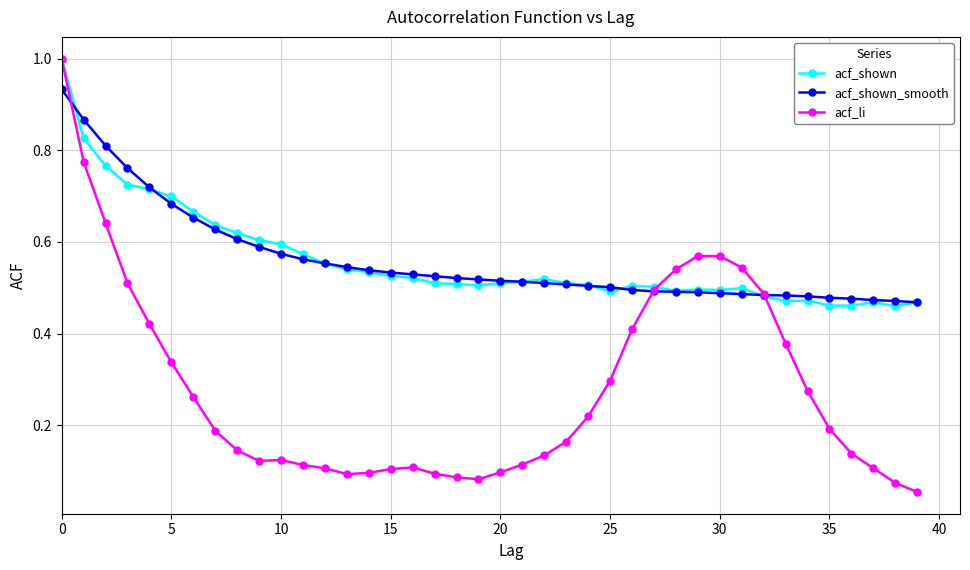

True or false: acf_shown has more than 0 interior local peaks.

True